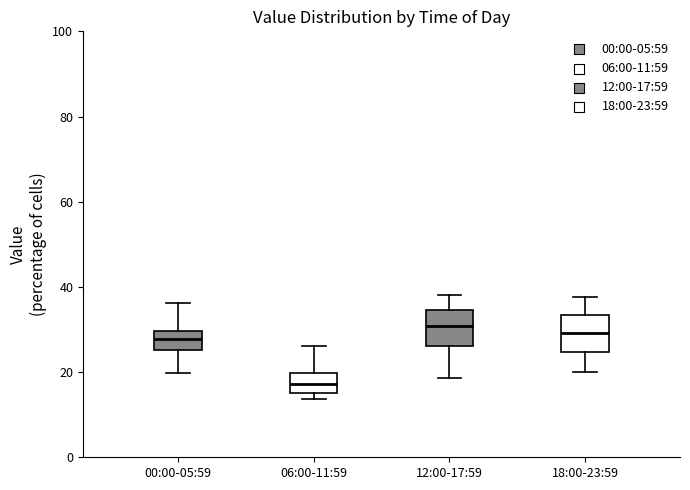

Reading left to right, read every box against the y-axis: the position of its median line, the range the box covers, and the ends of its whiskers. The values are not printed on the chart, so give them approximately, as read against the axis.

00:00-05:59: median 28, box 26 to 30, whiskers 20 to 36
06:00-11:59: median 18, box 16 to 20, whiskers 14 to 26
12:00-17:59: median 30, box 26 to 34, whiskers 18 to 38
18:00-23:59: median 30, box 24 to 34, whiskers 20 to 38